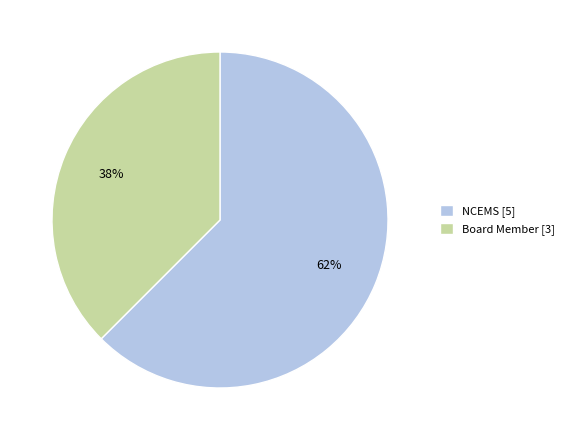

To the nearest percent, what is the combined percentage of NCEMS [5] and Board Member [3]?

100%